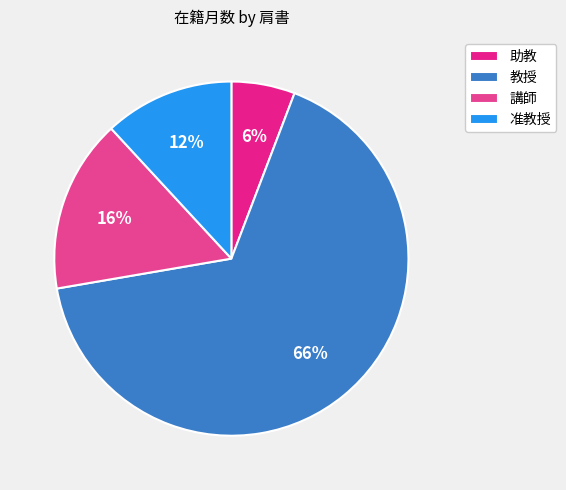

Which has a higher value, 助教 or 教授?

教授